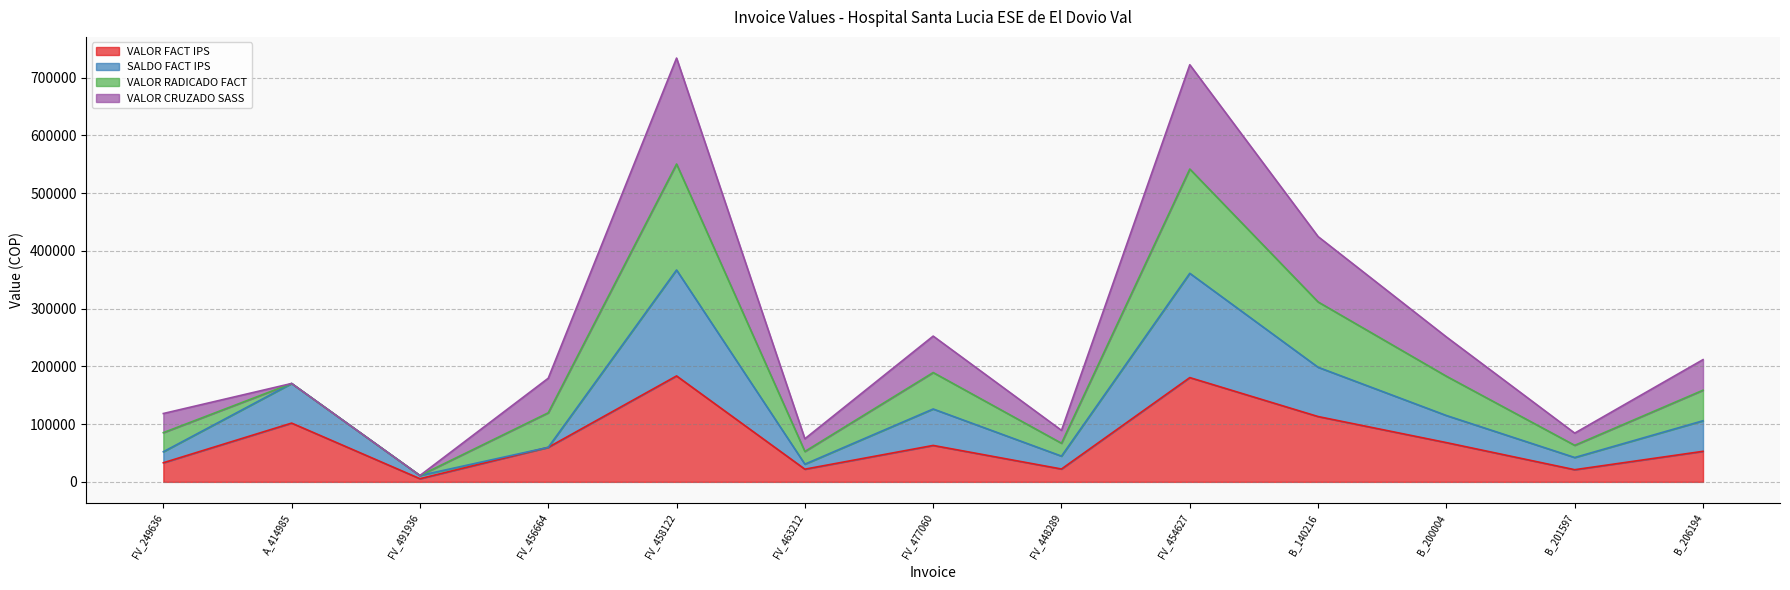

At which label is VALOR FACT IPS closest to 94460?

A_414985